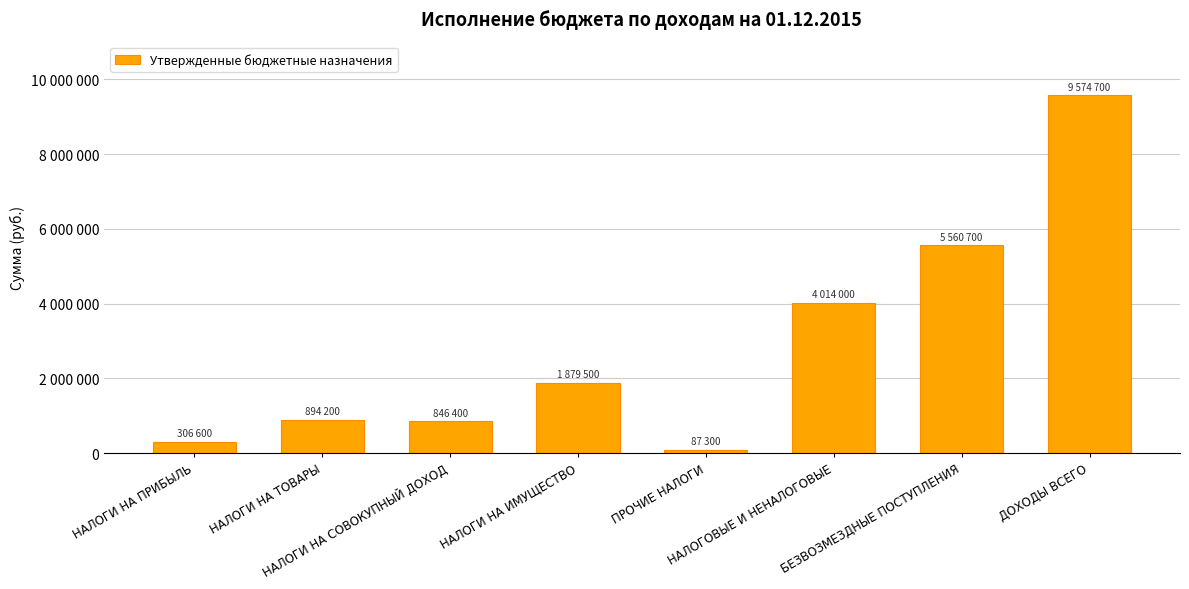

What is the change in value from НАЛОГИ НА ПРИБЫЛЬ to НАЛОГИ НА СОВОКУПНЫЙ ДОХОД?

+539800